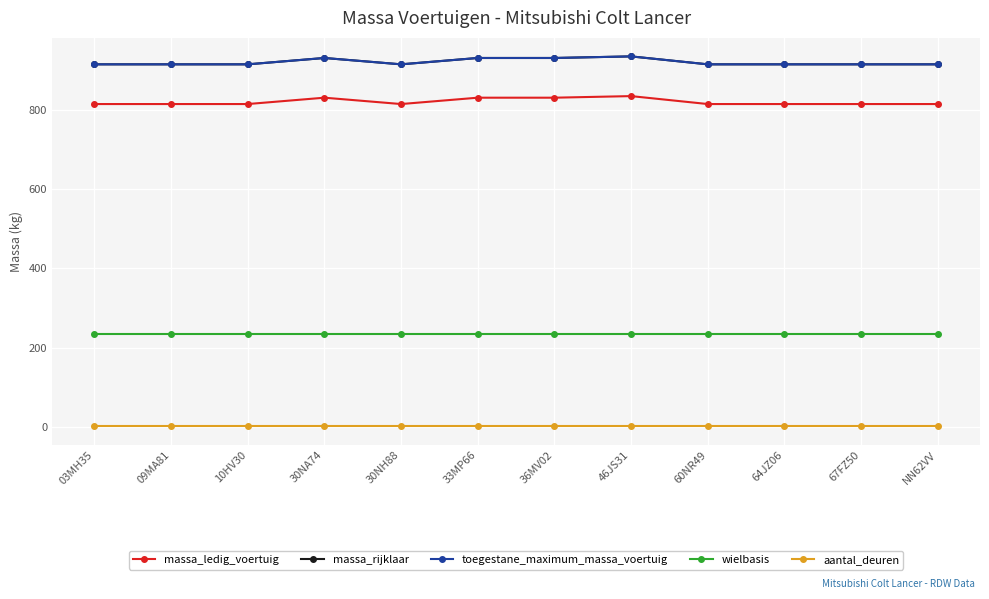

What is the difference between the massa_rijklaar values at 46JS31 and 10HV30?

20